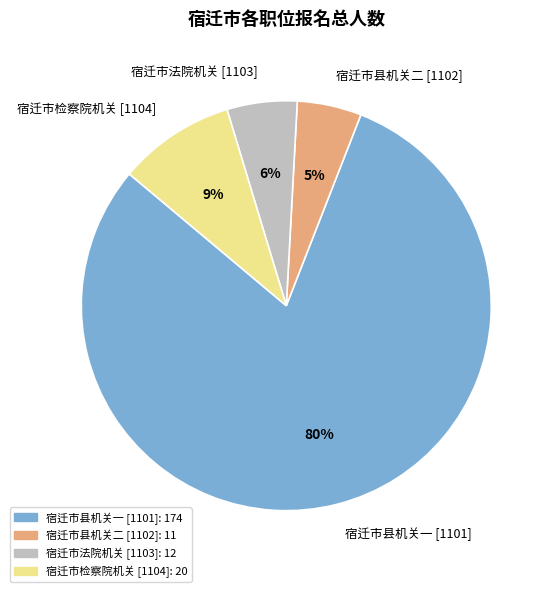

Which has a higher value, 宿迁市法院机关 [1103] or 宿迁市检察院机关 [1104]?

宿迁市检察院机关 [1104]